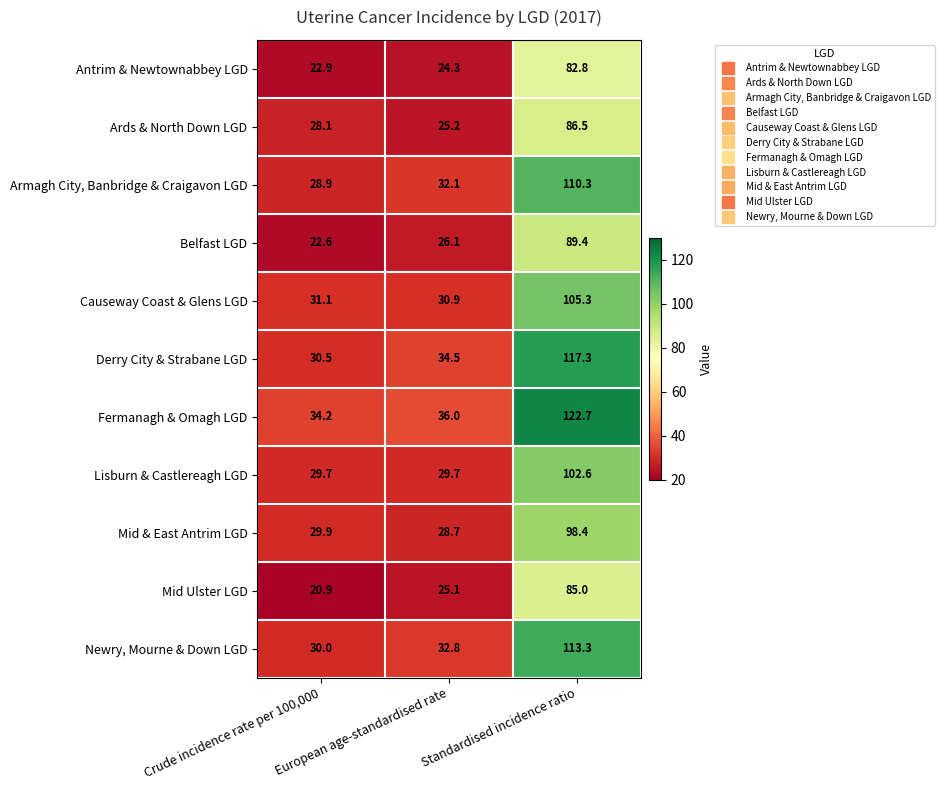

What is the spread (max minus min) of values at European age-standardised rate?

11.7